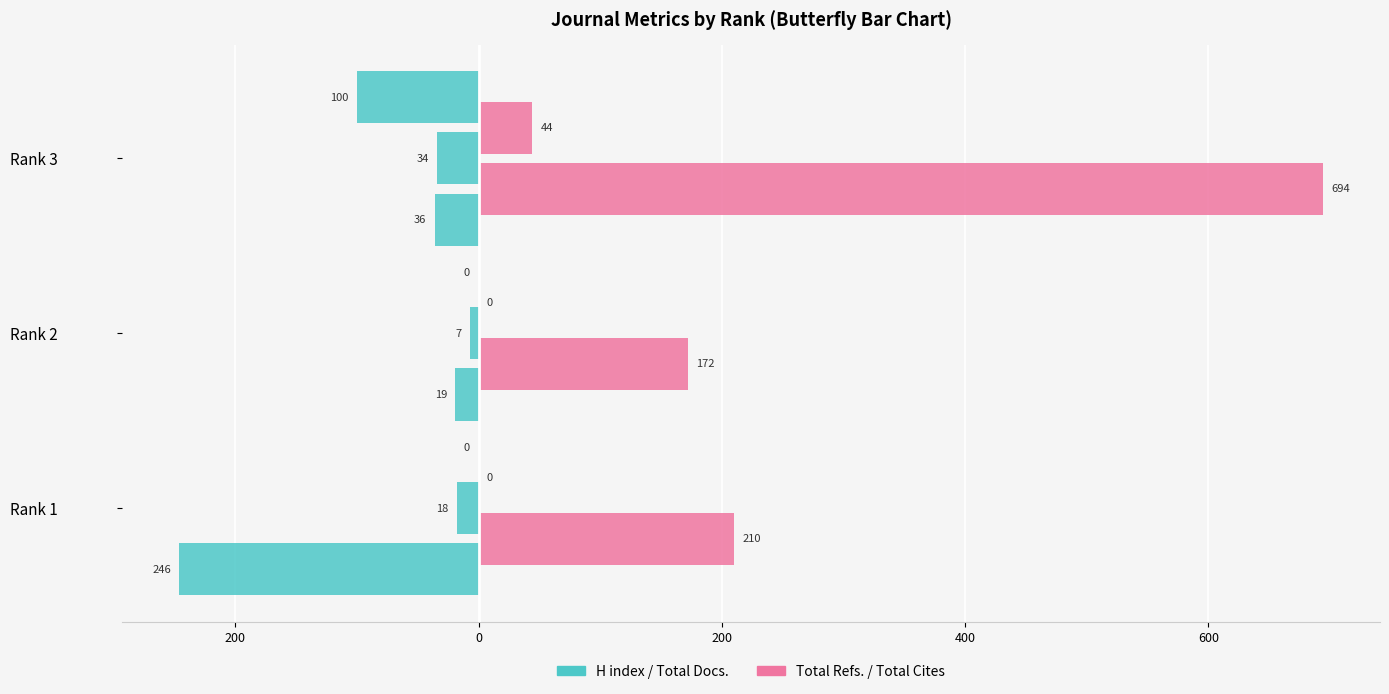

What is the difference between the maximum and minimum values in the H index series?

227